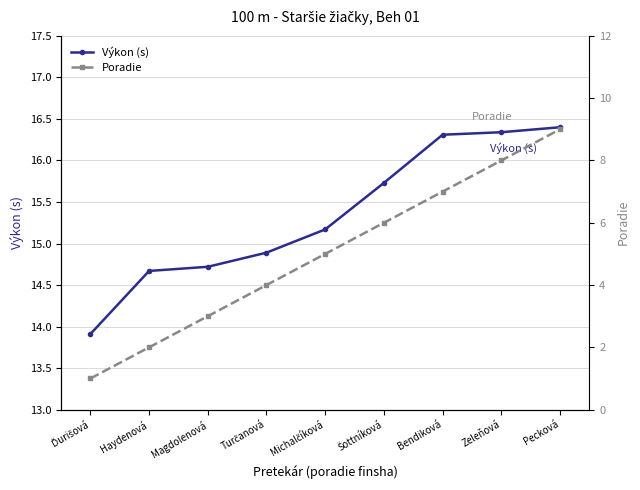

Read the Výkon (s) value at Bendiková.

16.3